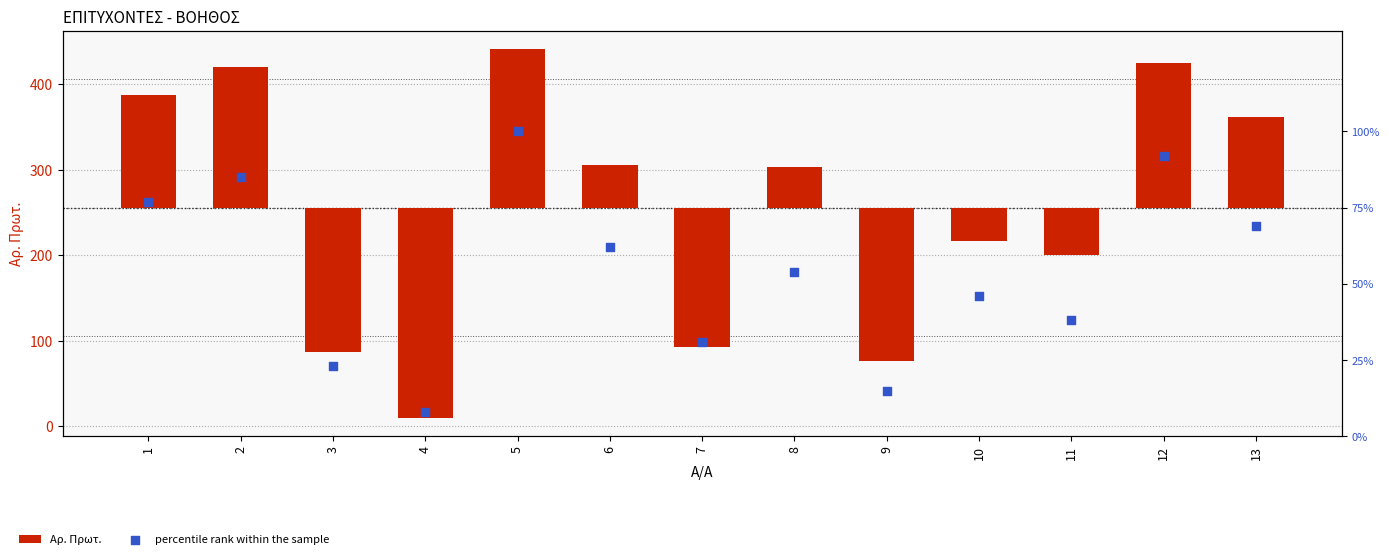

What are all the series names shown in the legend?

Αρ. Πρωτ., percentile rank within the sample